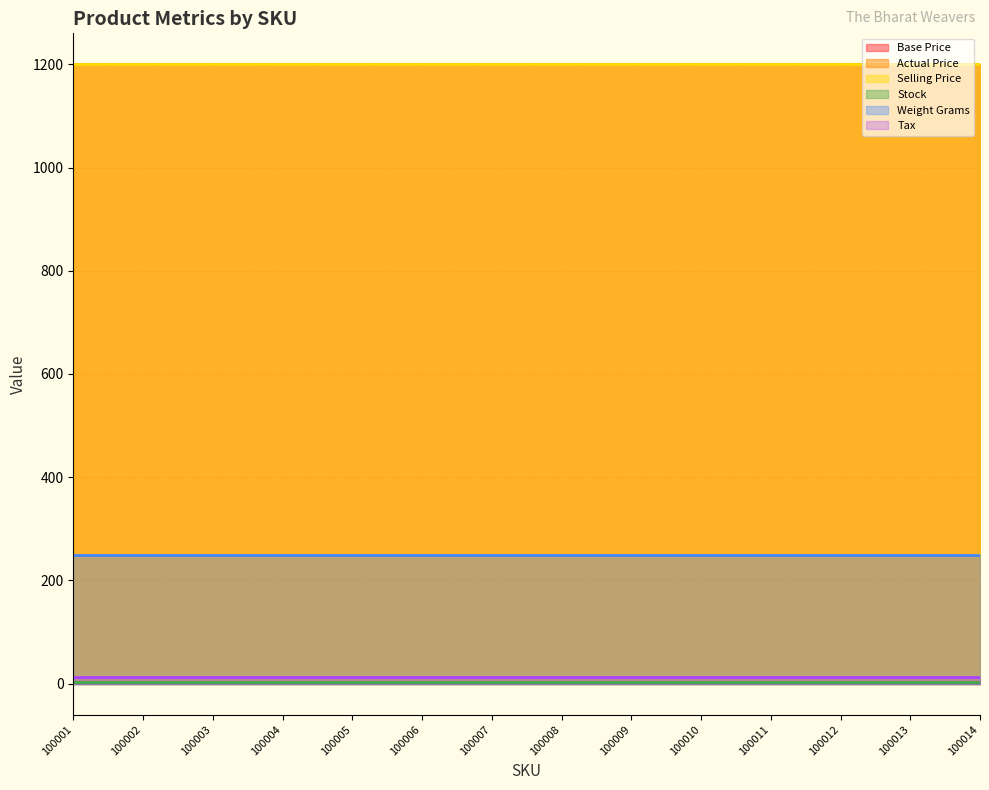

Does the chart have visible grid lines?

Yes